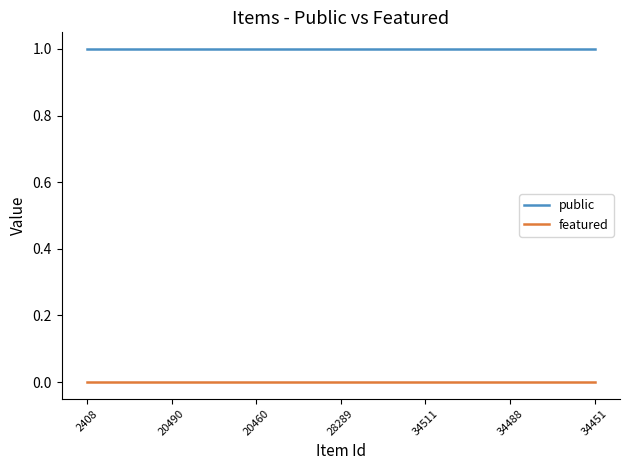

True or false: featured and public intersect in this chart.

False